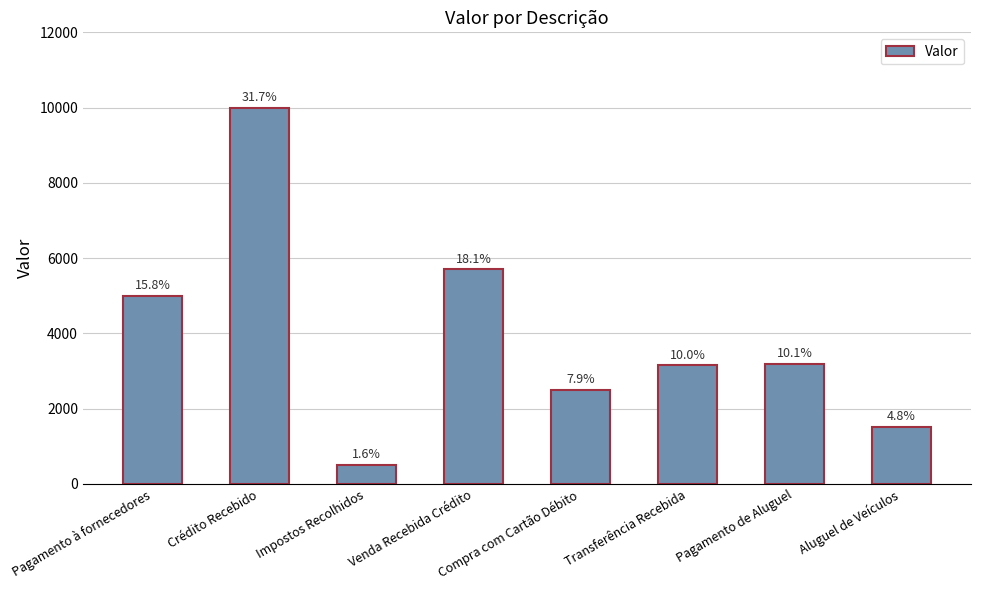

Does the chart contain any negative values?

No